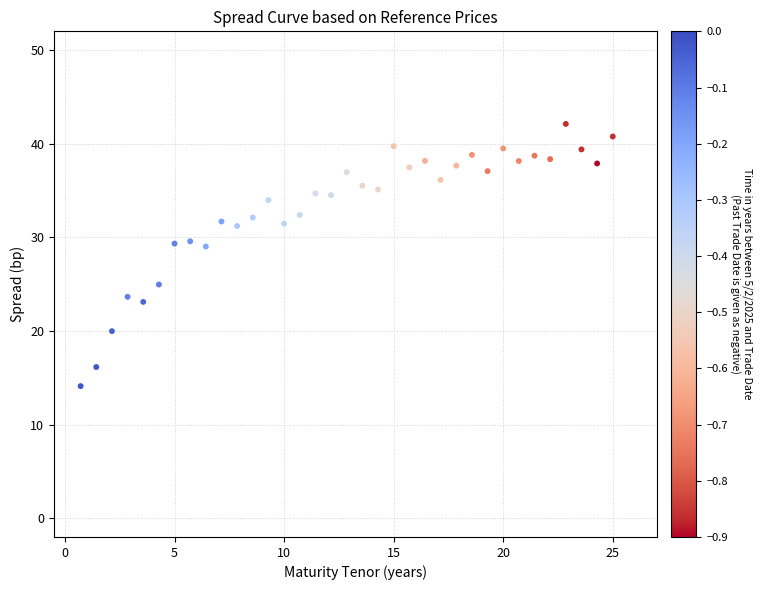

What is the range of Y values (max minus min)?

28.0